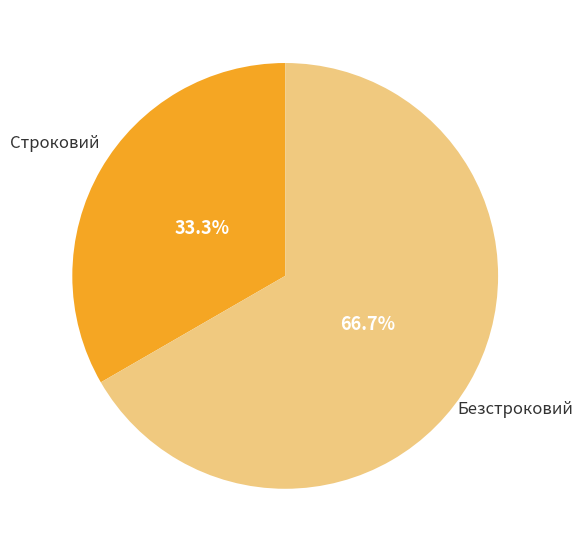

Is there any slice that represents more than half of the pie?

Yes